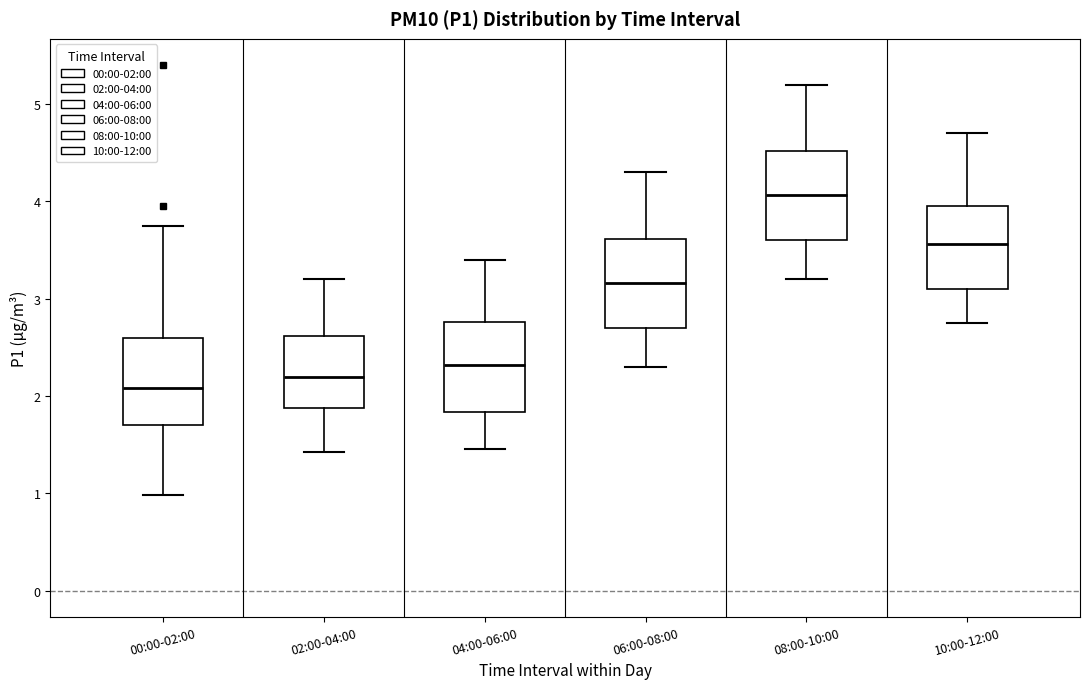

Which box's median line is the lowest?

00:00-02:00